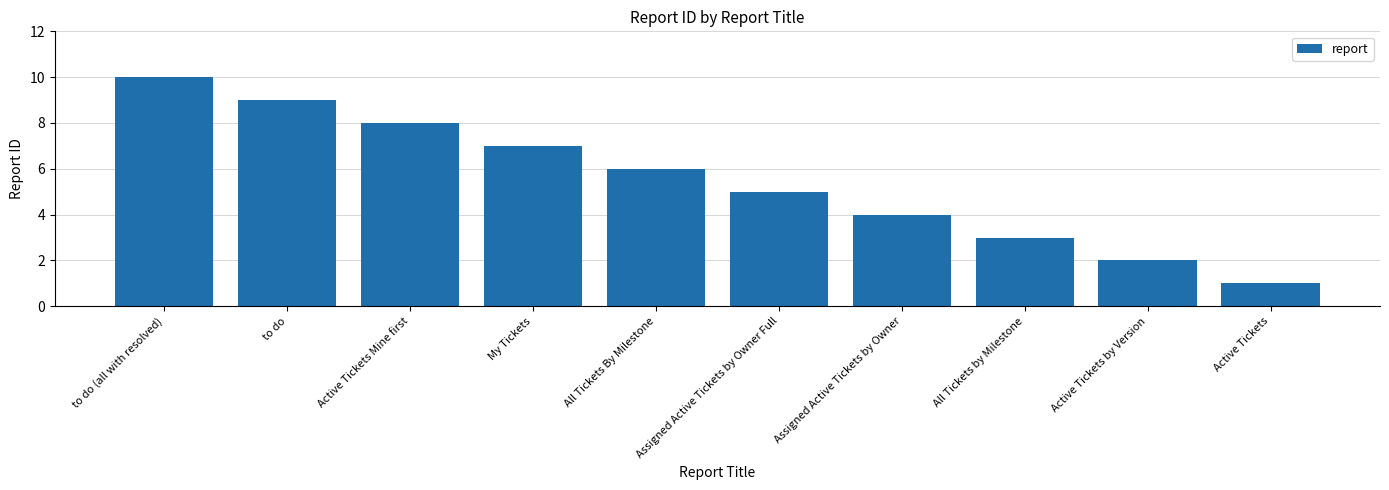

What is the difference between the maximum and second lowest values?

8